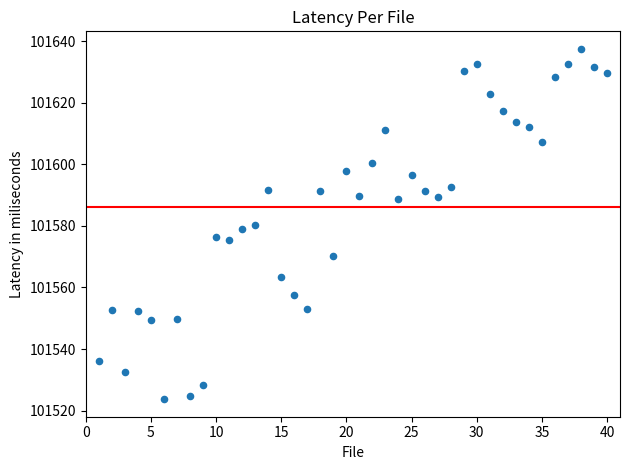

What is the range of X values (max minus min)?

39.0